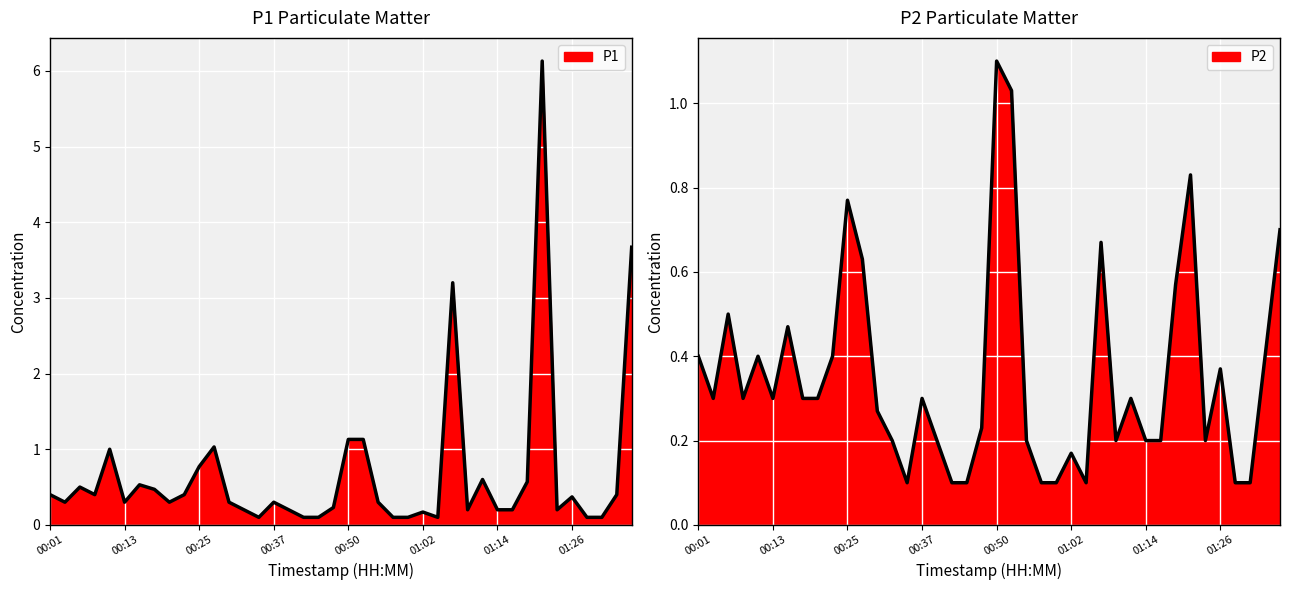

Which has a higher value, 00:47 or 00:57?

00:47